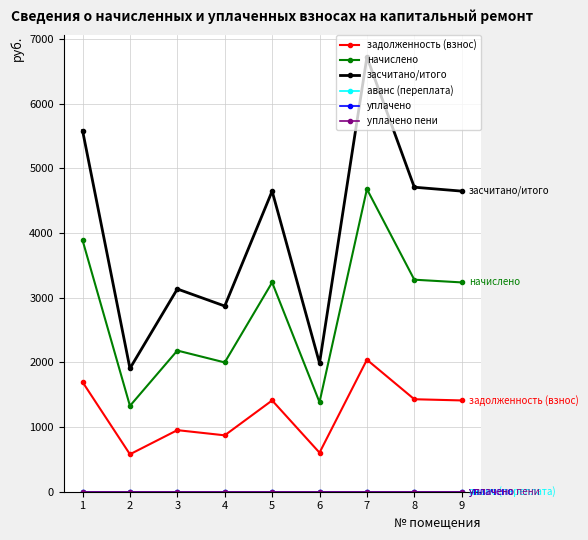

True or false: уплачено has more than 1 points higher than both neighbors.

False